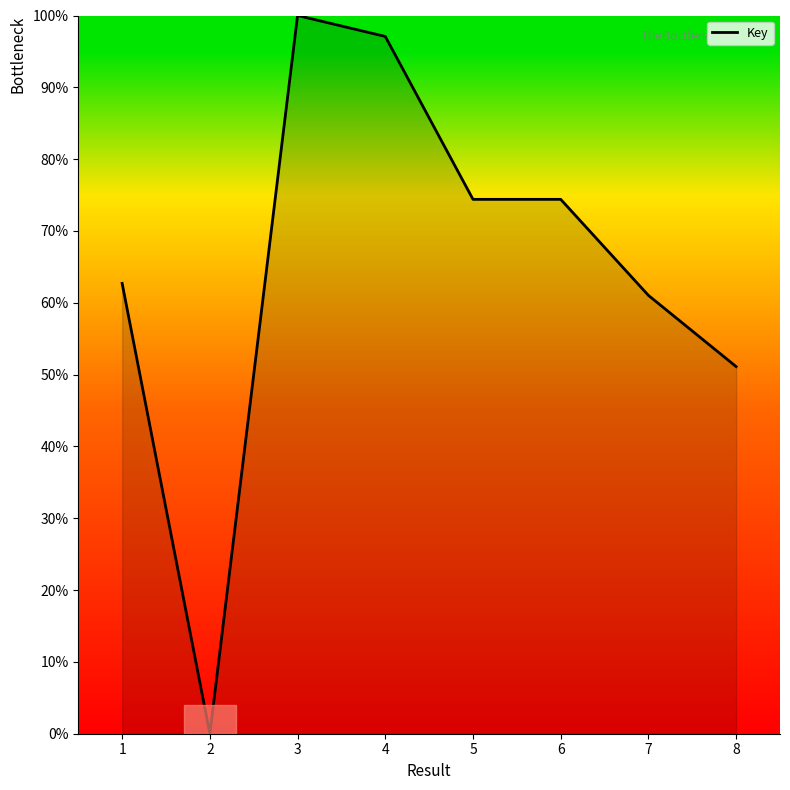

What value does the data have at 6?

74.4